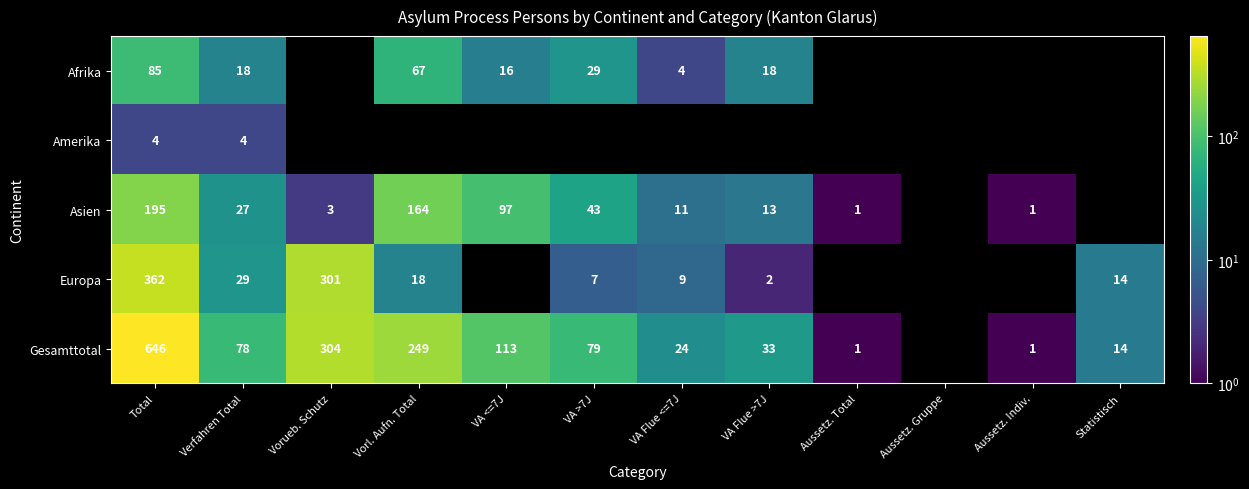

At Verfahren Total, list the series in order from largest to smallest.

Gesamttotal, Europa, Asien, Afrika, Amerika